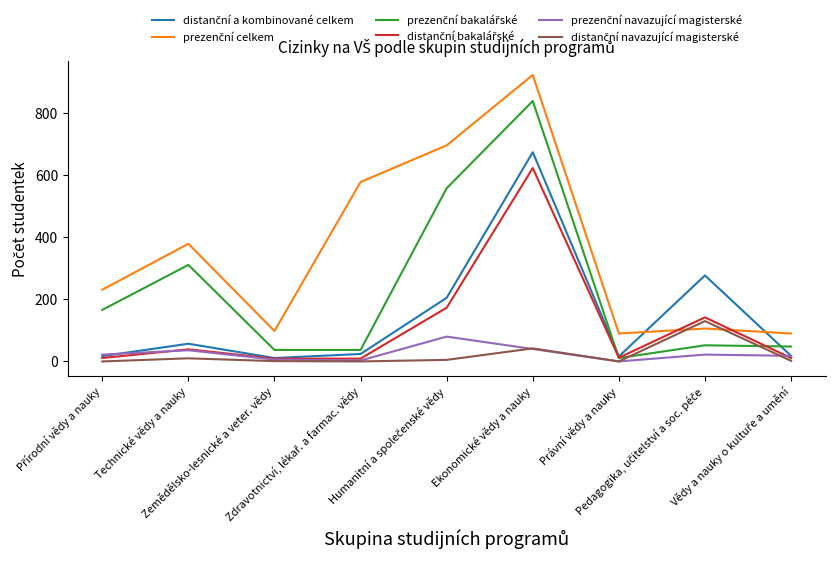

What is the maximum value shown in the chart?

923